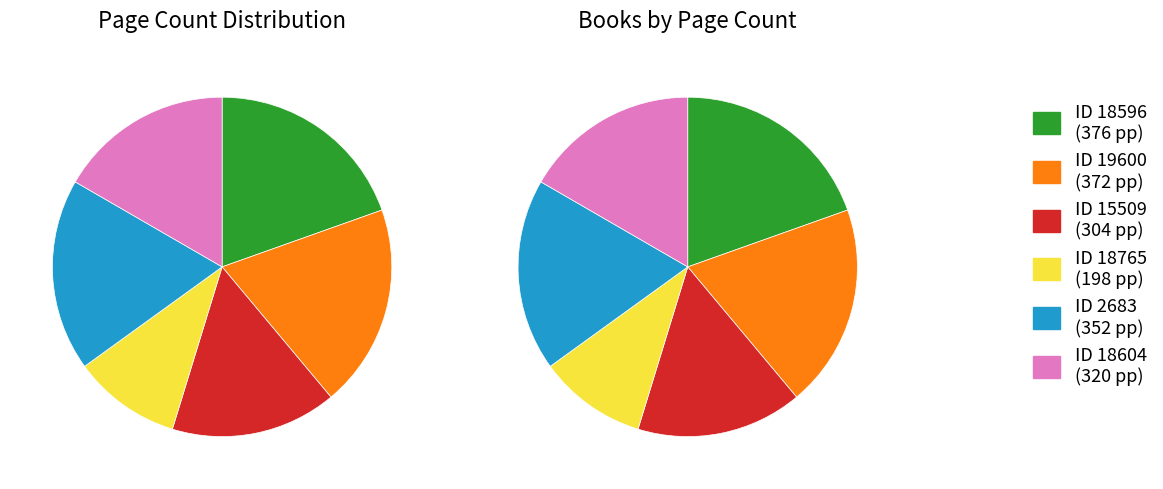

Is 19600 the majority of the pie?

No